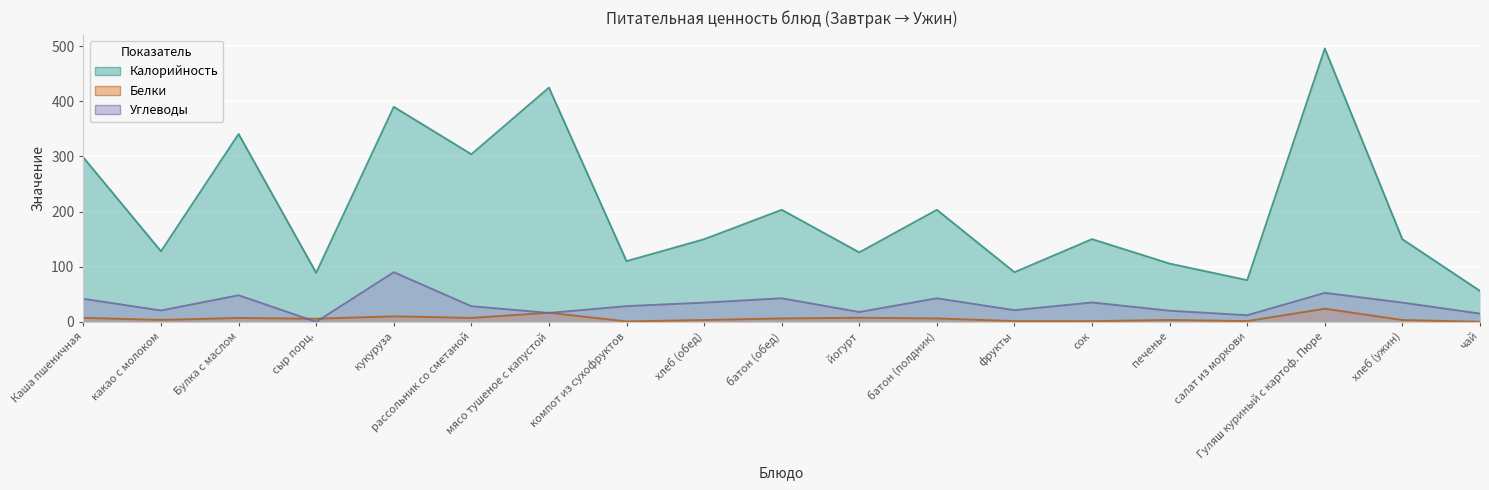

At рассольник со сметаной, list the series in order from smallest to largest.

Белки, Углеводы, Калорийность